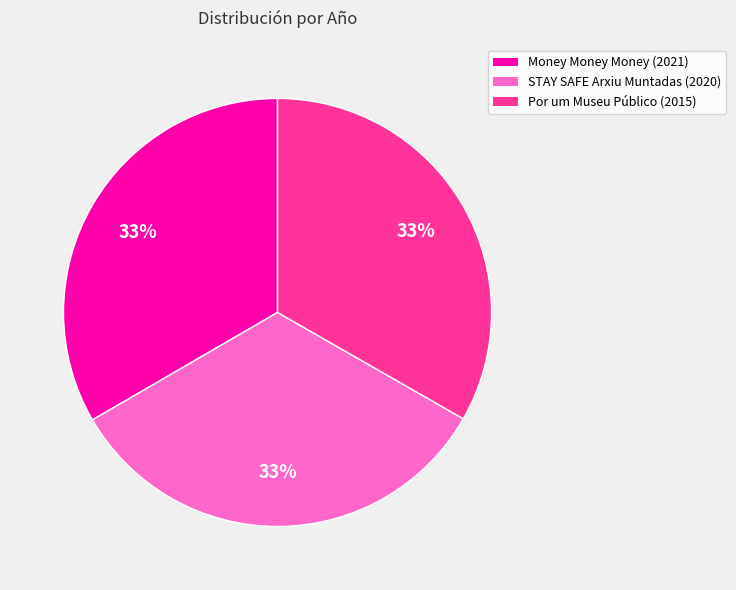

To the nearest percent, what percentage of the pie is STAY SAFE Arxiu Muntadas (2020)?

33%